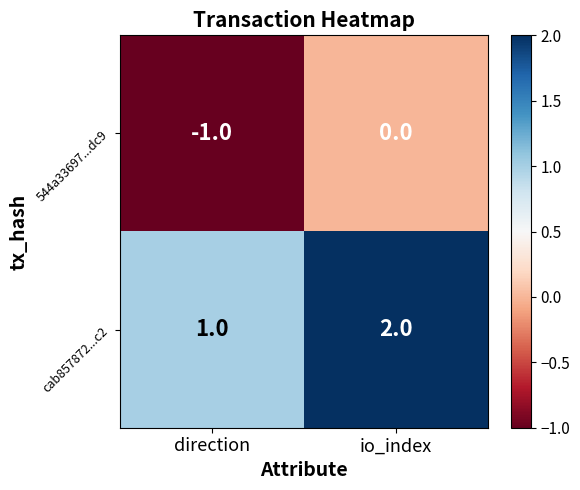

Rank the series at io_index from lowest to highest value.

544a33697...dc9, cab857872...c2